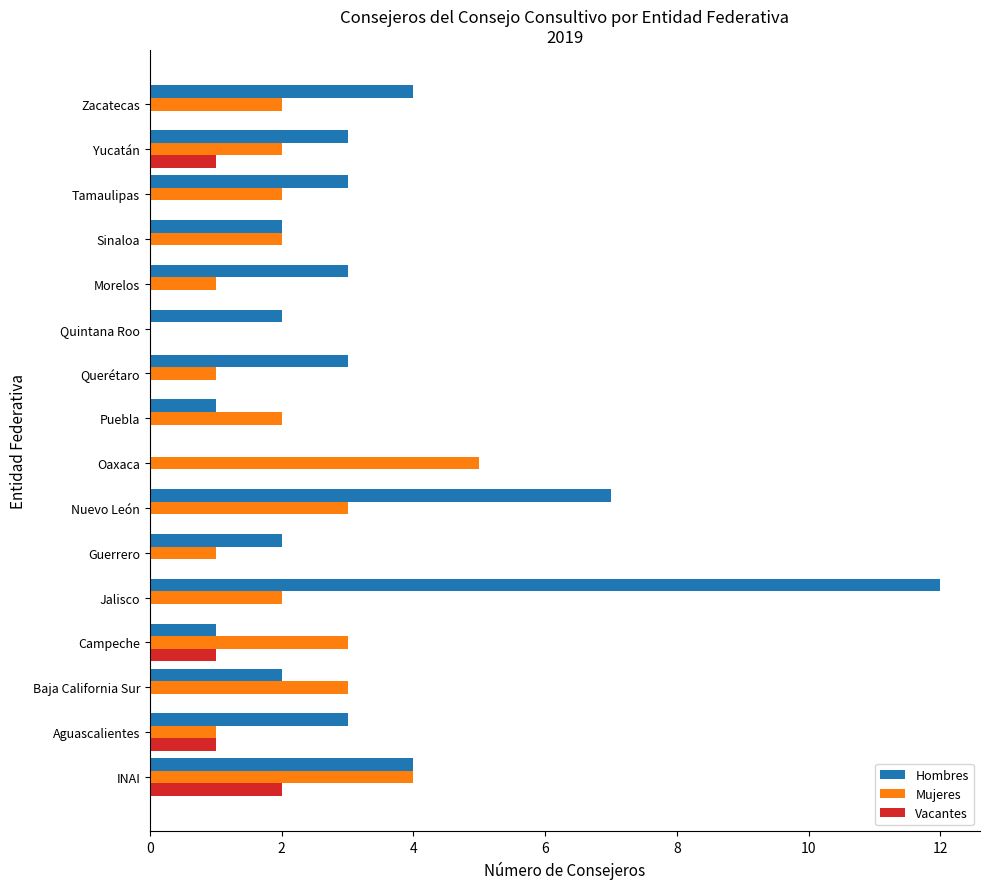

What is the total value across all series at Oaxaca?

5